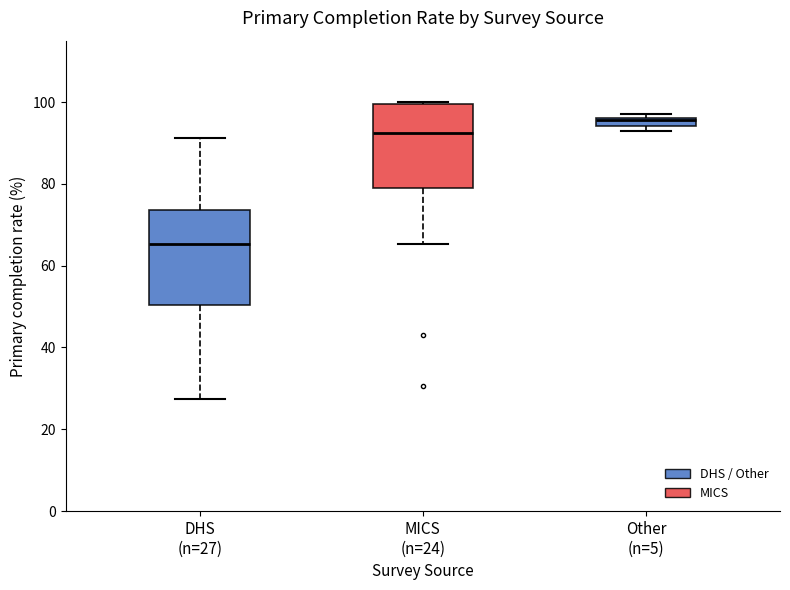

Where does the lower whisker of the box for DHS (n=27) end on the y-axis? The values are not printed on the chart, so give them approximately, as read against the axis.

28